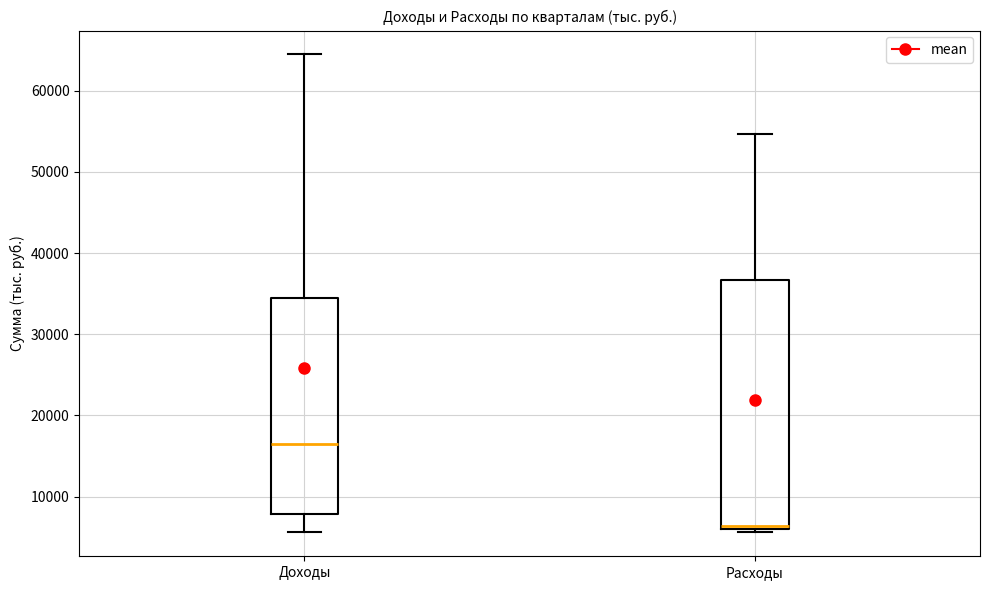

Reading left to right, transcribe this box plot: for each box, give where its median line is, the range the box spans, and where its two whiskers end, as read against the y-axis. The values are not printed on the chart, so give them approximately, as read against the axis.

Доходы: median 17000, box 8000 to 34000, whiskers 6000 to 64000
Расходы: median 6000 (just above the box's lower edge), box 6000 to 37000, whiskers 6000 (just below the box's lower edge) to 55000